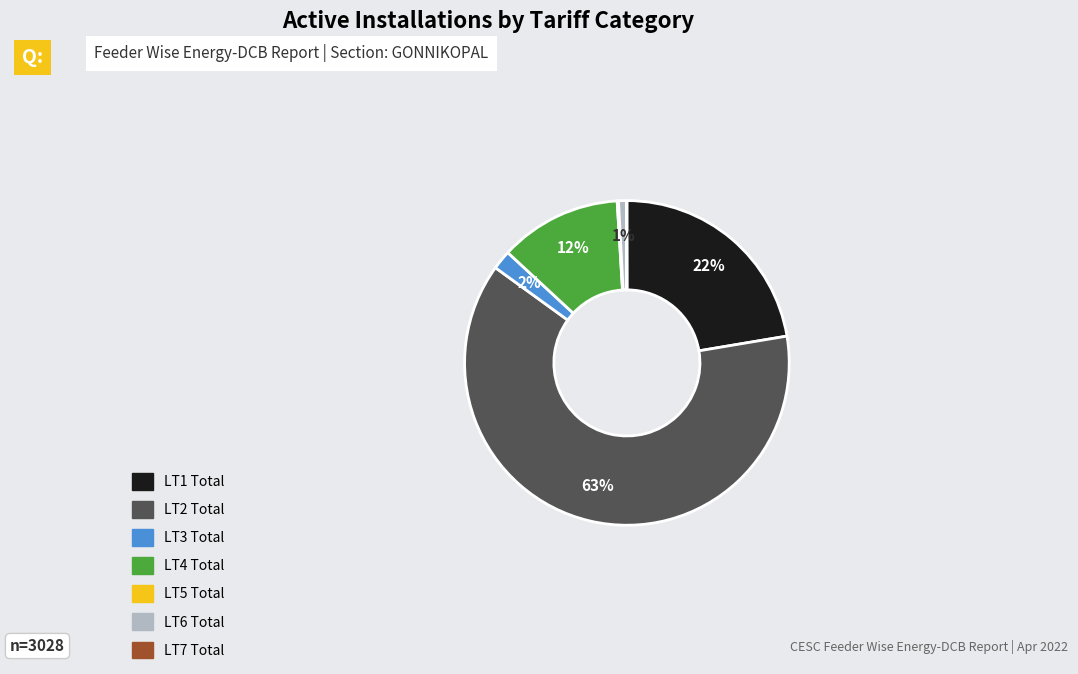

The LT6 Total slice represents 12% of the pie. True or false?

False